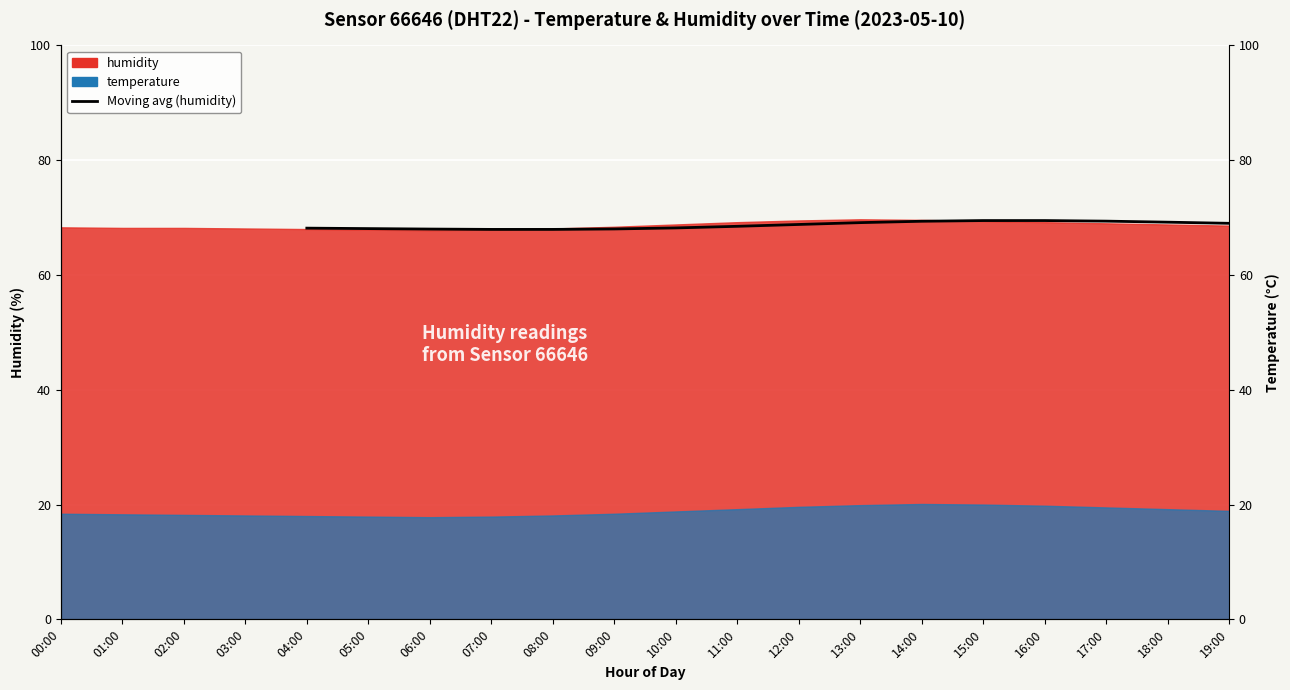

Count the number of values greater than 68.

13